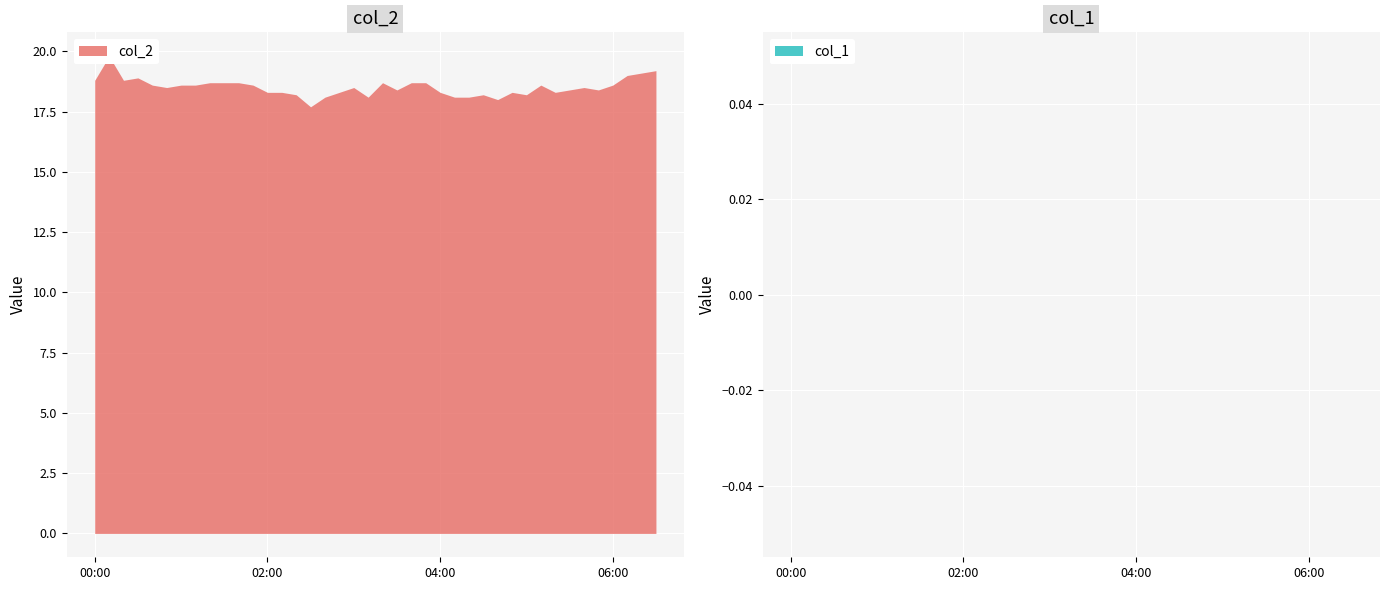

What is the label of the 25th point from the left?

2023/06/26 04:00:00